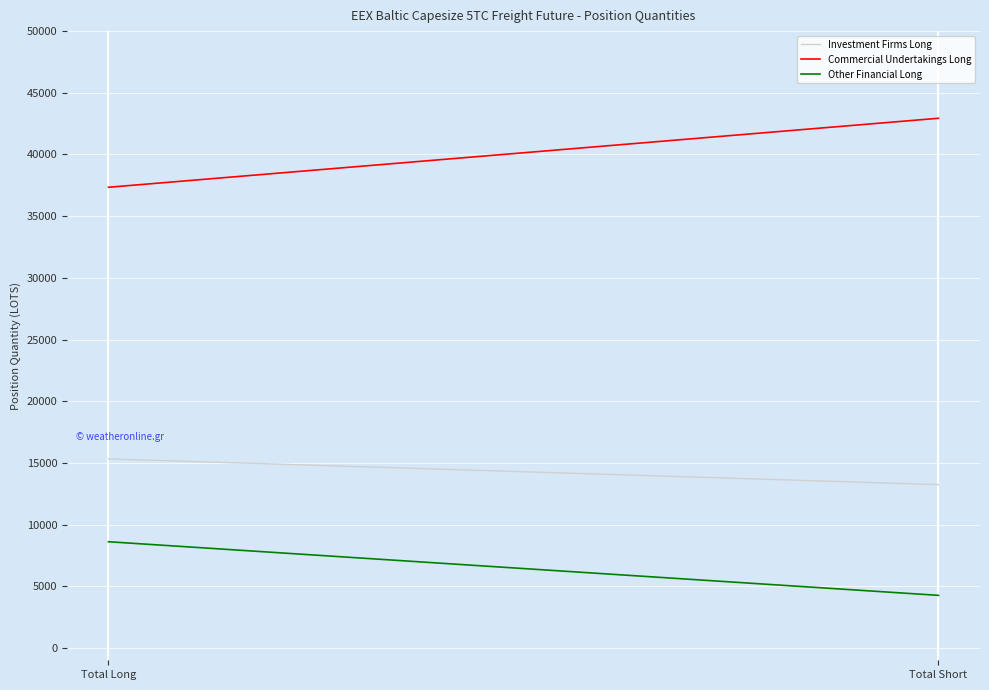

At which category is the sum across all series the highest?

Total Long